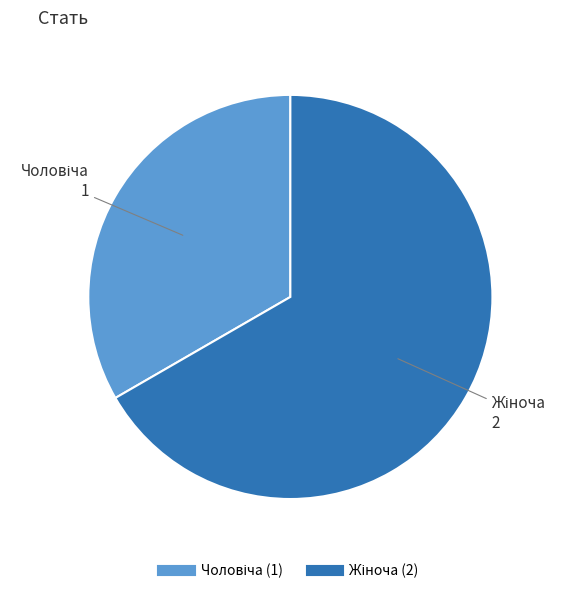

Does any single category account for the majority?

Yes